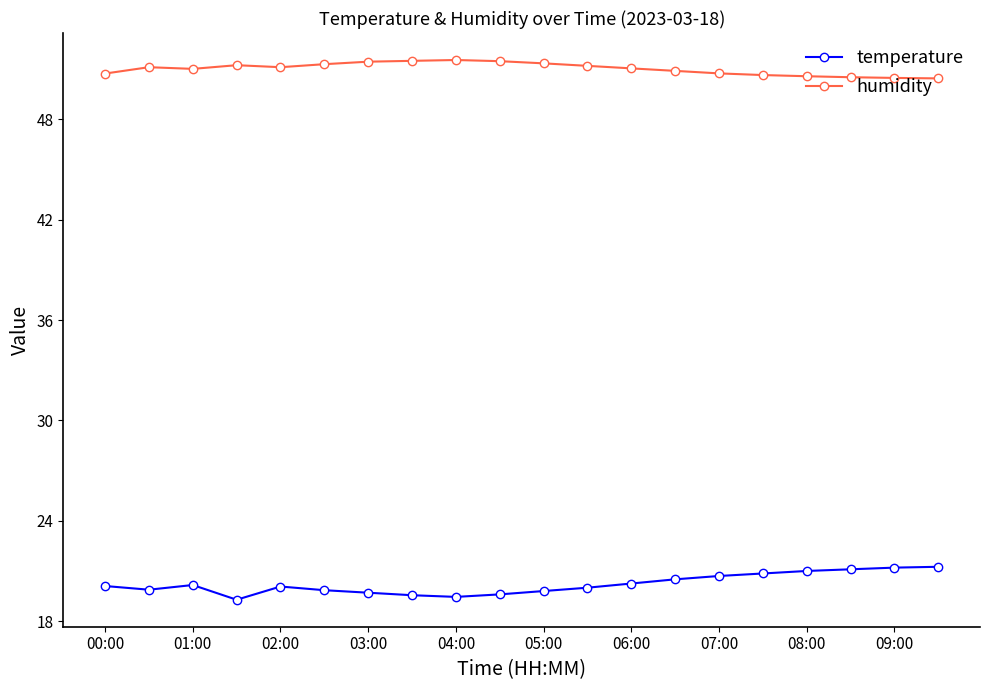

Which series has the largest total across all categories?

humidity